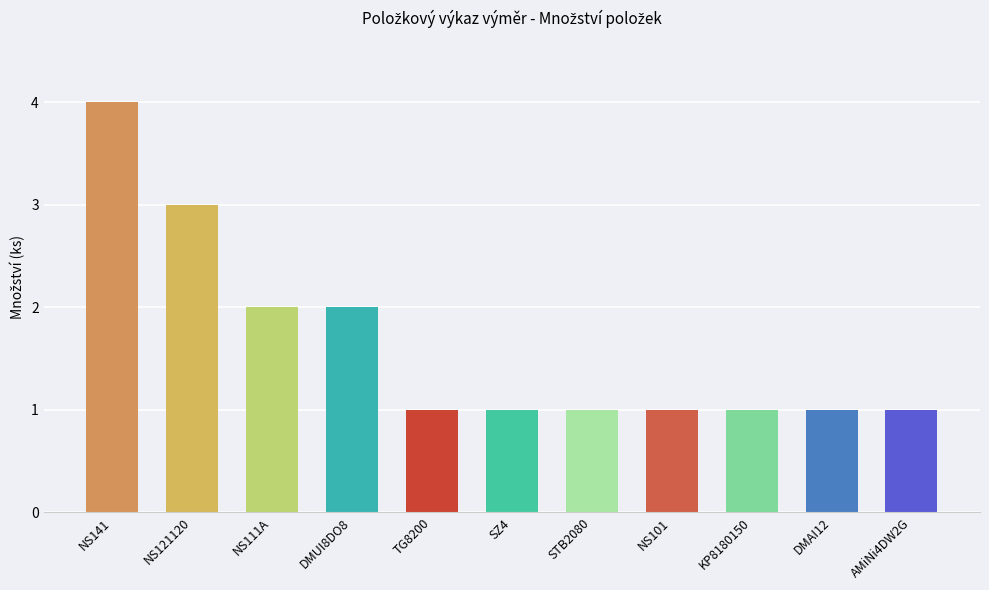

What is the smallest value displayed?

1